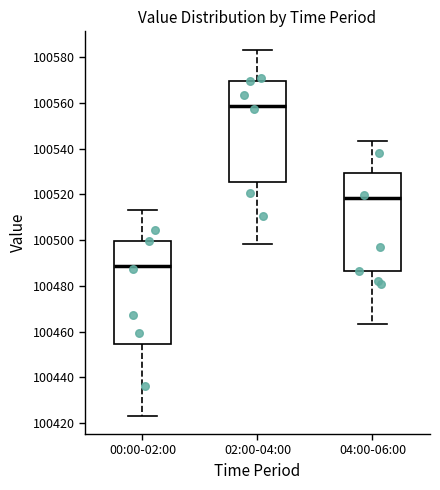

Reading left to right, read every box against the y-axis: the position of its median line, the range the box covers, and the ends of its whiskers. The values are not printed on the chart, so give them approximately, as read against the axis.

00:00-02:00: median 100488, box 100454 to 100500, whiskers 100424 to 100514
02:00-04:00: median 100558, box 100526 to 100570, whiskers 100498 to 100584
04:00-06:00: median 100518, box 100486 to 100530, whiskers 100464 to 100544